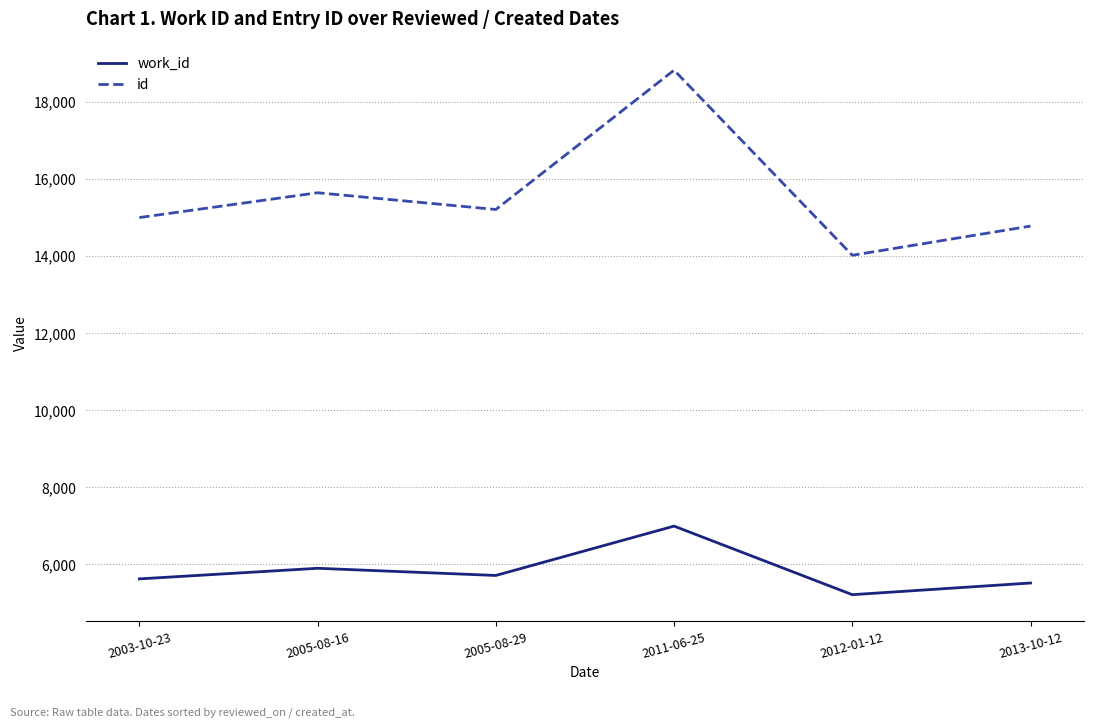

Reading left to right, list all the values displayed in this chart.

work_id: 5612	5887	5701	6982	5202	5505
id: 14992	15636	15201	18818	14013	14770